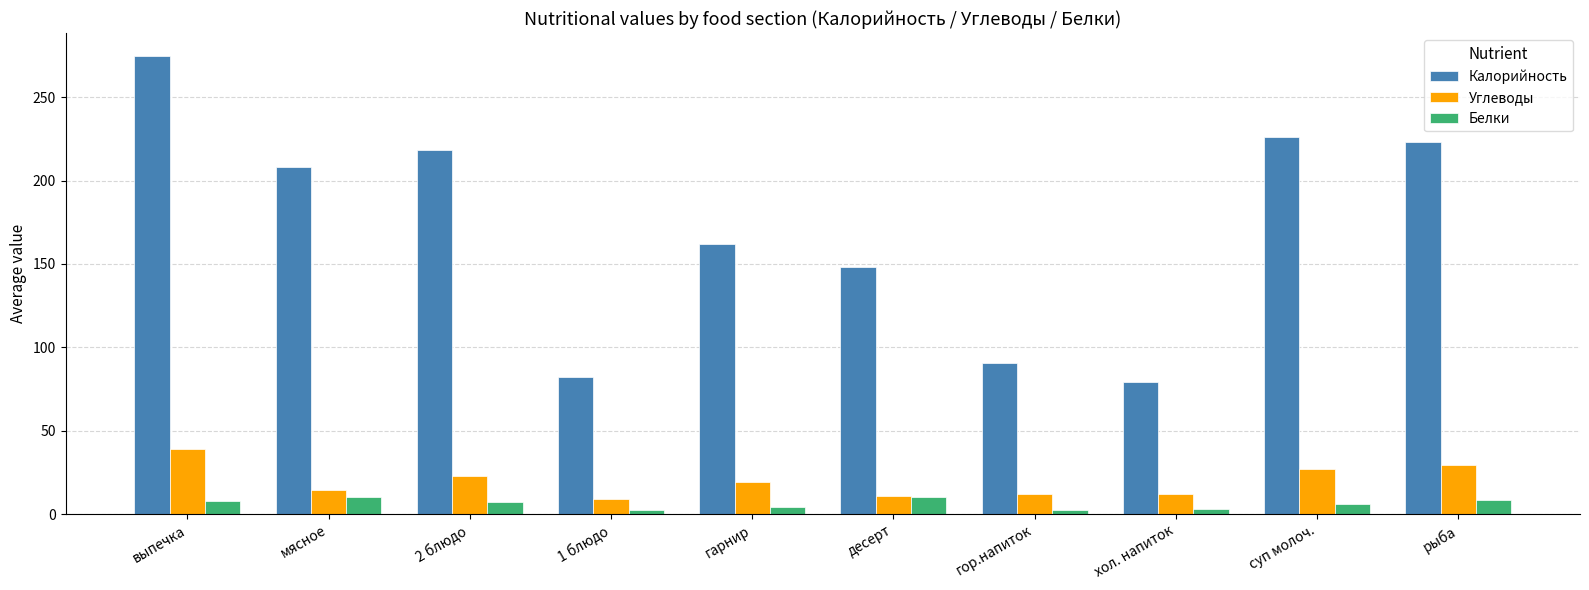

What are all the series names shown in the legend?

Калорийность, Углеводы, Белки